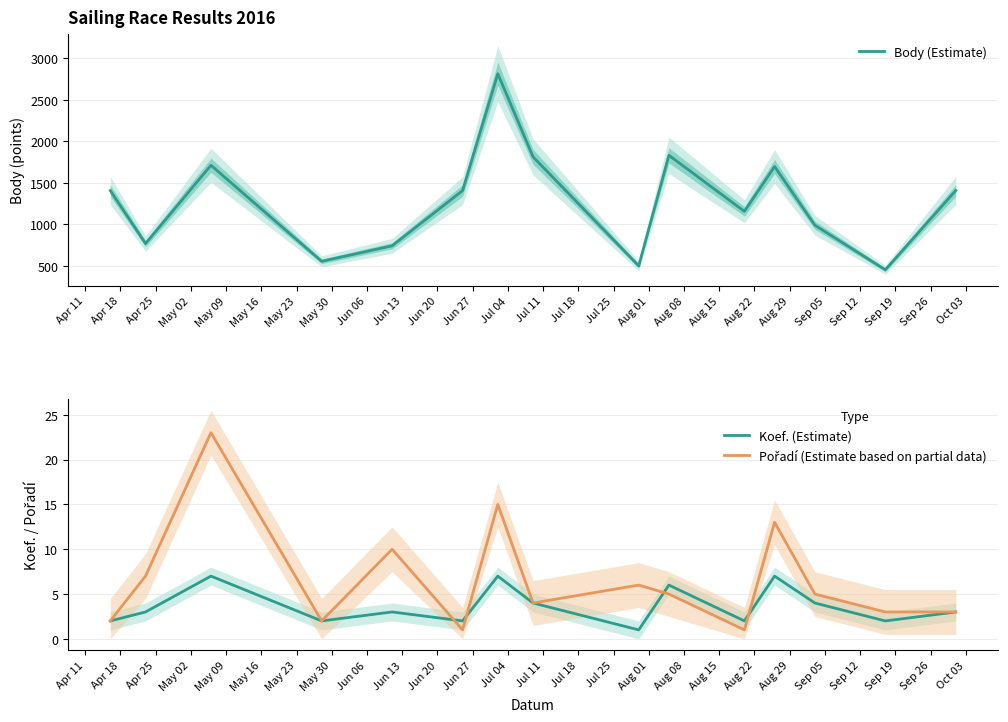

Reading right to left, list all the values displayed in this chart.

Body (Estimate): 1407	452	989	1696	1156	1831	499	1813	2814	1406	741	554	1711	768	1406
Koef. (Estimate): 3	2	4	7	2	6	1	4	7	2	3	2	7	3	2
Pořadí (Estimate based on partial data): 3	3	5	13	1	5	6	4	15	1	10	2	23	7	2